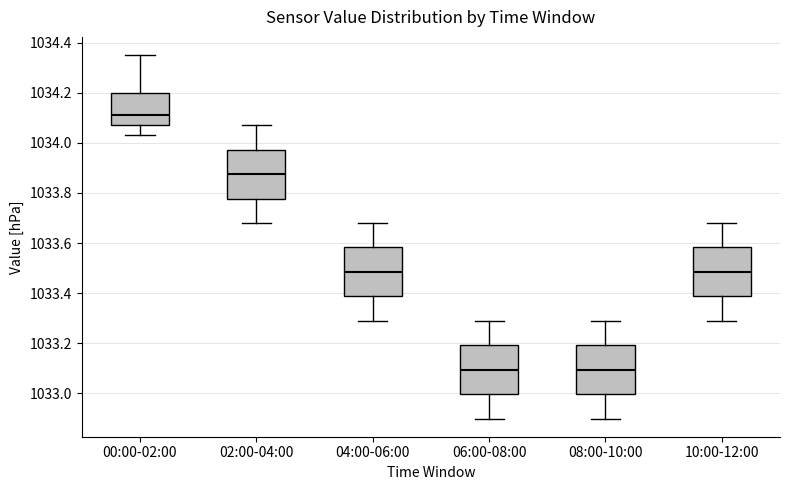

Reading left to right, read every box against the y-axis: the position of its median line, the range the box covers, and the ends of its whiskers. The values are not printed on the chart, so give them approximately, as read against the axis.

00:00-02:00: median 1034.12, box 1034.08 to 1034.20, whiskers 1034.04 to 1034.36
02:00-04:00: median 1033.88, box 1033.78 to 1033.98, whiskers 1033.68 to 1034.08
04:00-06:00: median 1033.48, box 1033.38 to 1033.58, whiskers 1033.30 to 1033.68
06:00-08:00: median 1033.10, box 1033.00 to 1033.20, whiskers 1032.90 to 1033.30
08:00-10:00: median 1033.10, box 1033.00 to 1033.20, whiskers 1032.90 to 1033.30
10:00-12:00: median 1033.48, box 1033.38 to 1033.58, whiskers 1033.30 to 1033.68